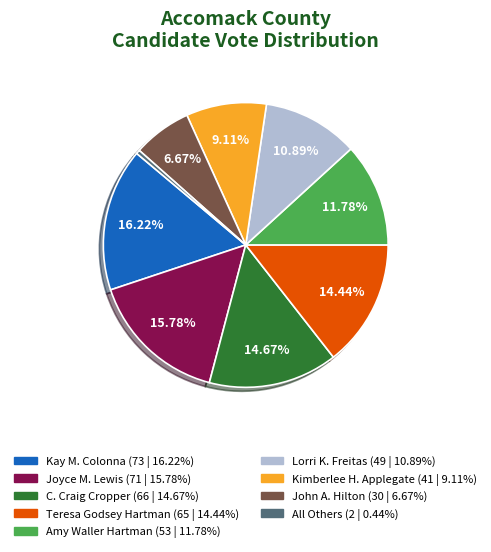

How many slices are in this pie chart?

9